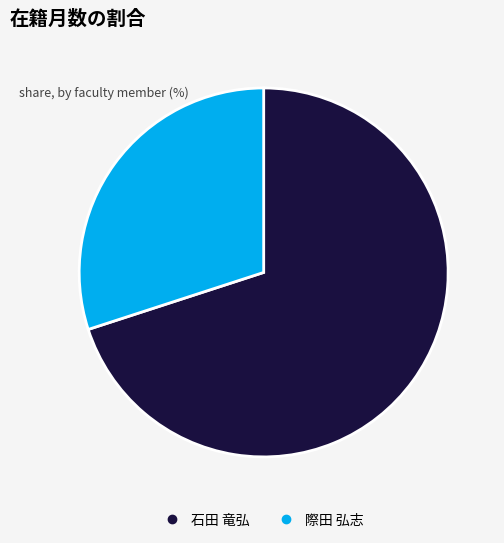

Does any single category account for the majority?

Yes